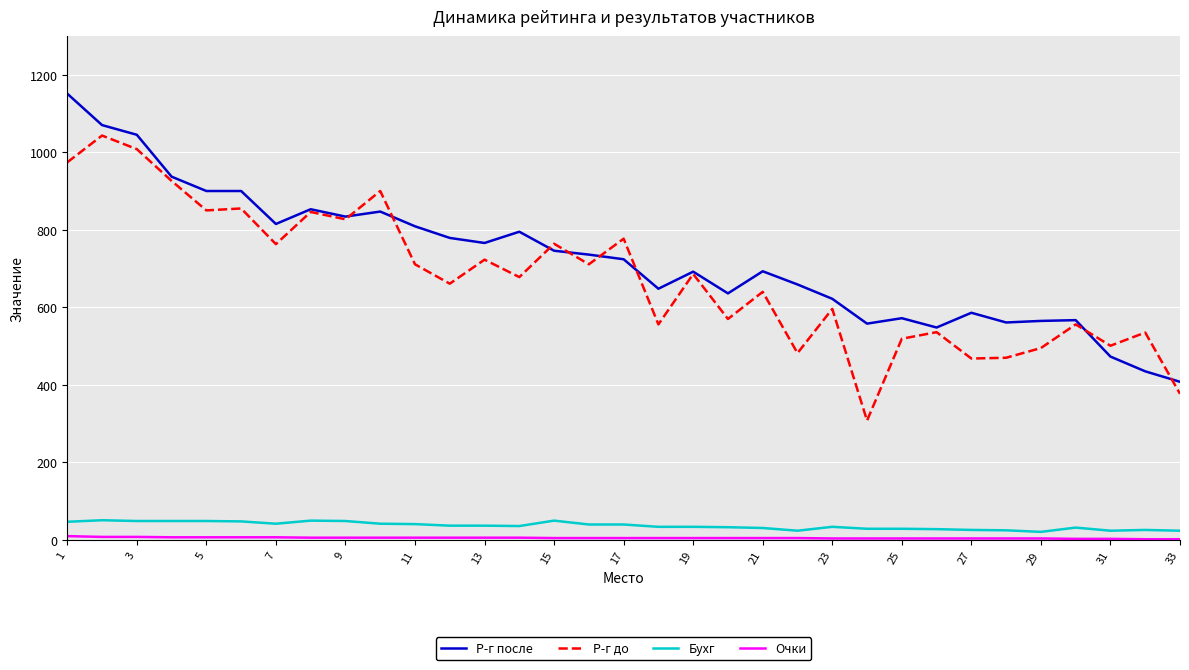

What is the lowest value of the Р-г после series?

408